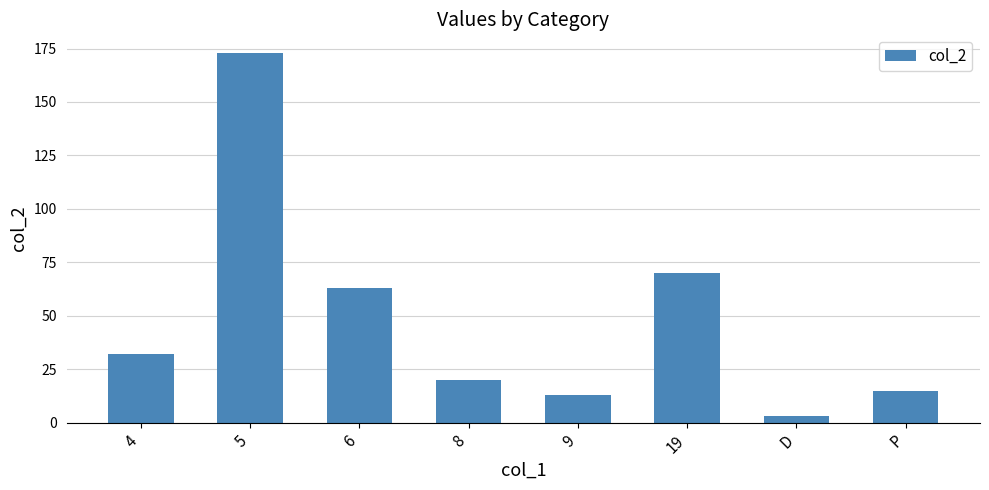

Reading left to right, extract all data points from this chart.

32	173	63	20	13	70	3	15